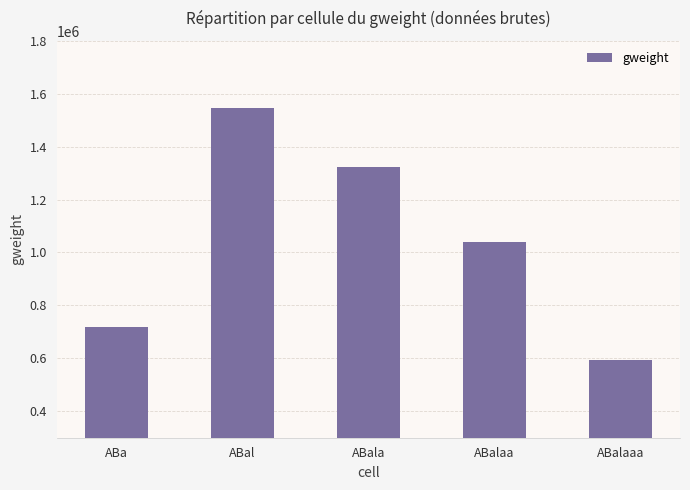

Rank the categories by value from highest to lowest.

ABal, ABala, ABalaa, ABa, ABalaaa